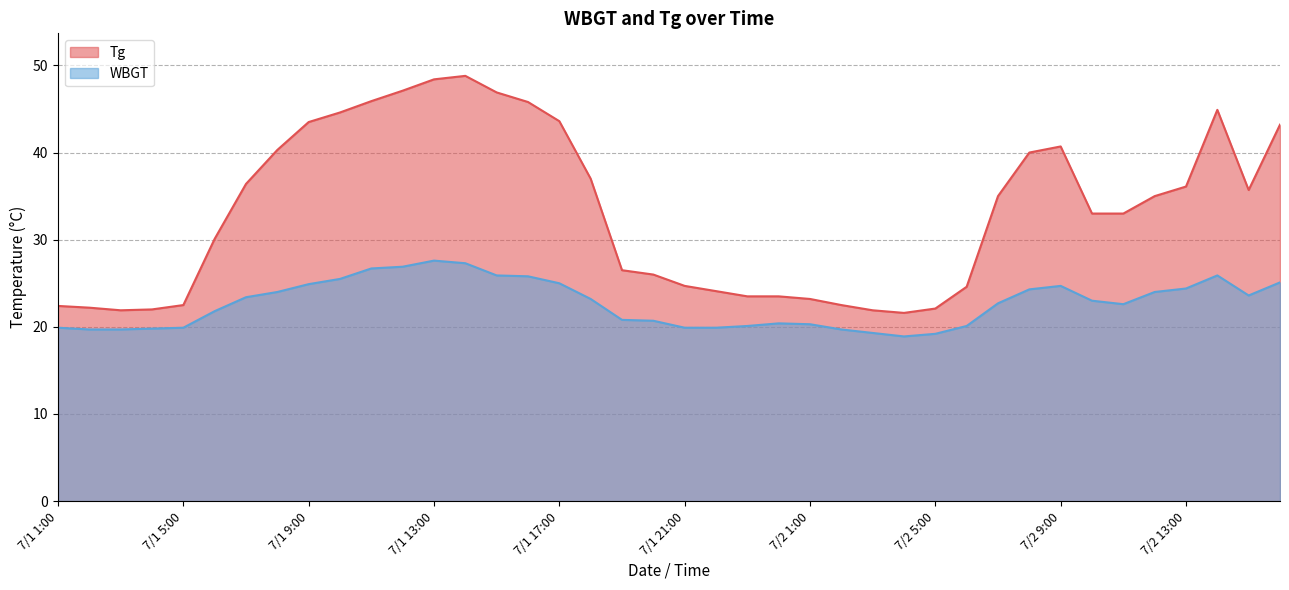

How many lines are shown in the chart?

2